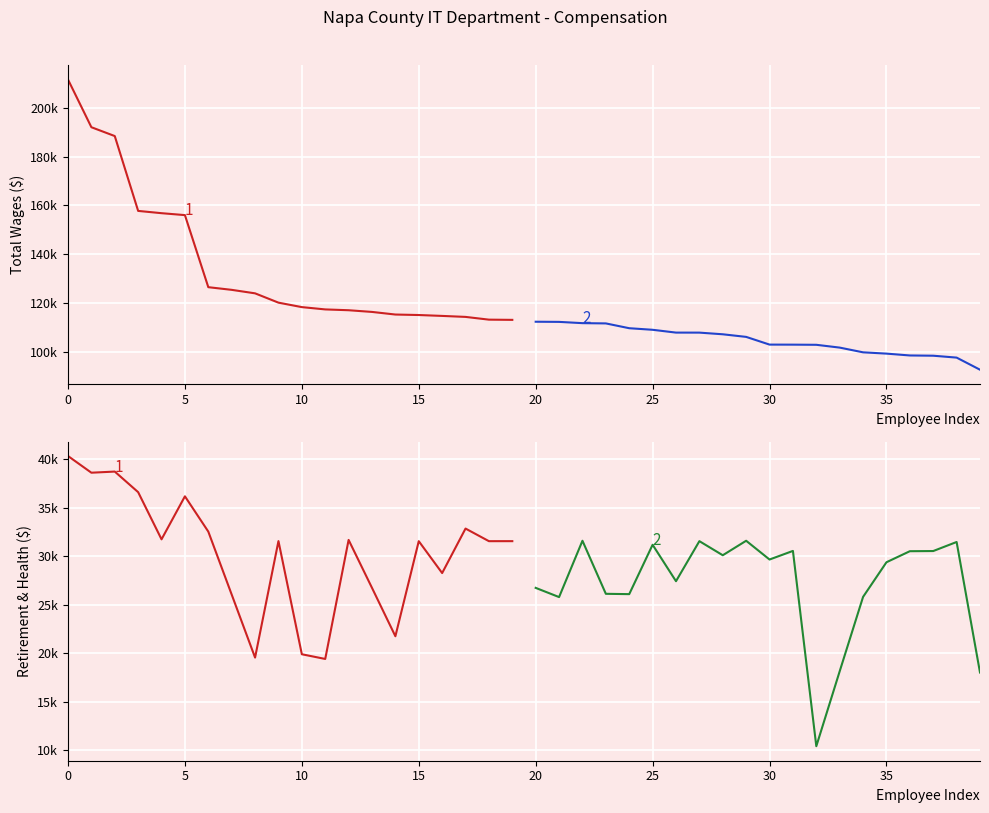

The Total Wages (1-20) series shows 123892 at 40. True or false?

True